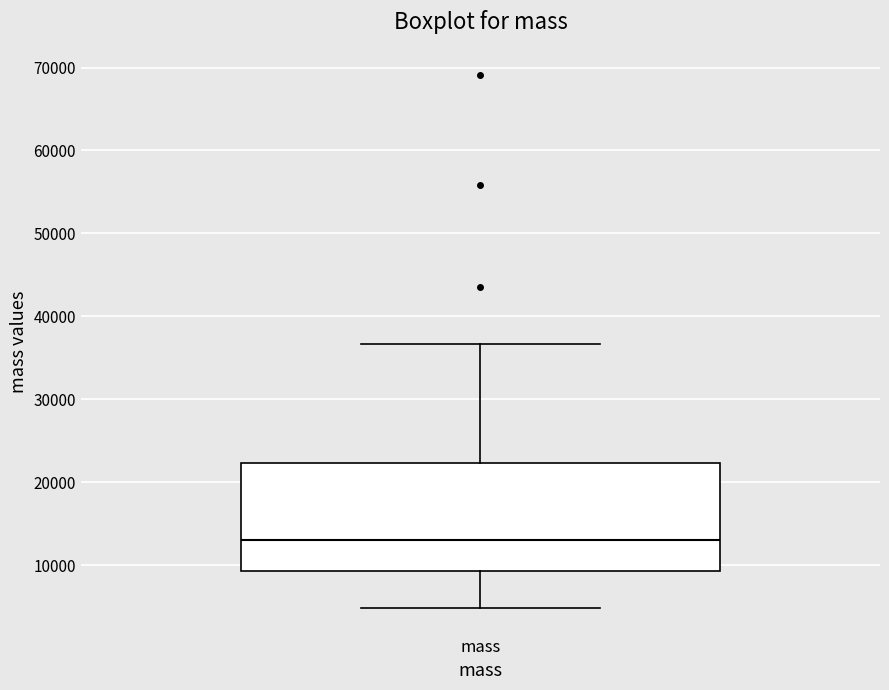

Transcribe this box plot: give where the median line is, the range the box spans, and where the two whiskers end, as read against the y-axis. The values are not printed on the chart, so give them approximately, as read against the axis.

median 13000, box 9000 to 22000, whiskers 5000 to 37000